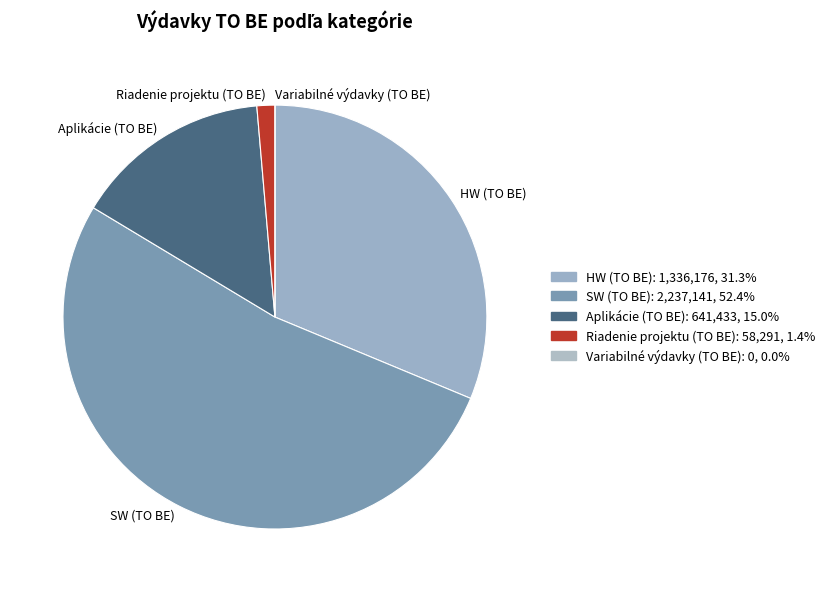

Approximately how many times larger is the value at SW (TO BE) compared to Riadenie projektu (TO BE)?

38.4